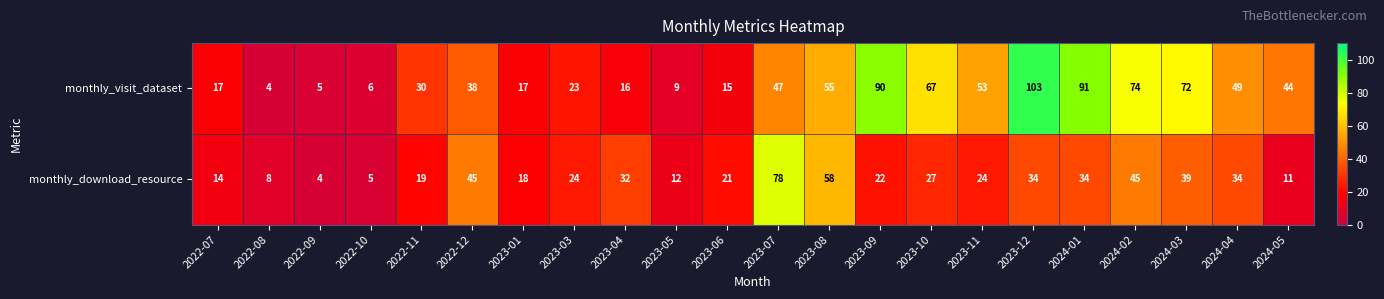

The value of monthly_download_resource at 2022-10 is 5. True or false?

True